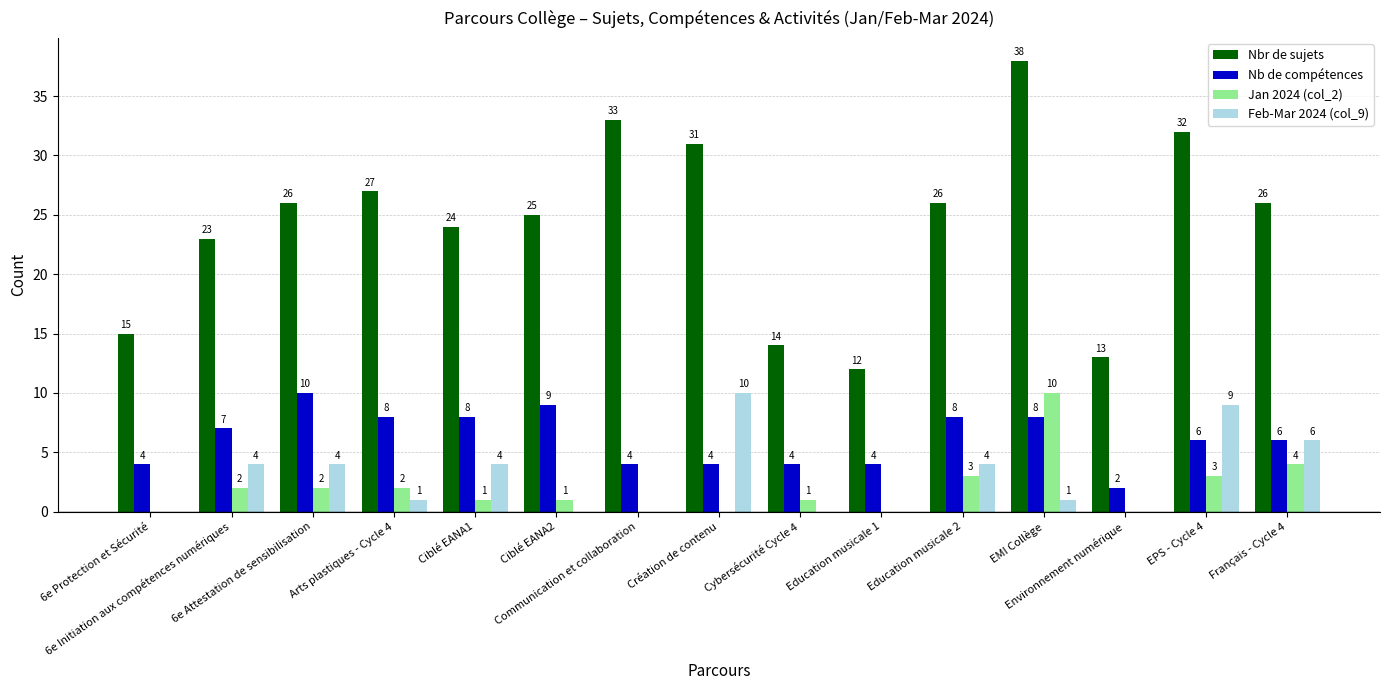

Does the chart contain stacked bars?

No